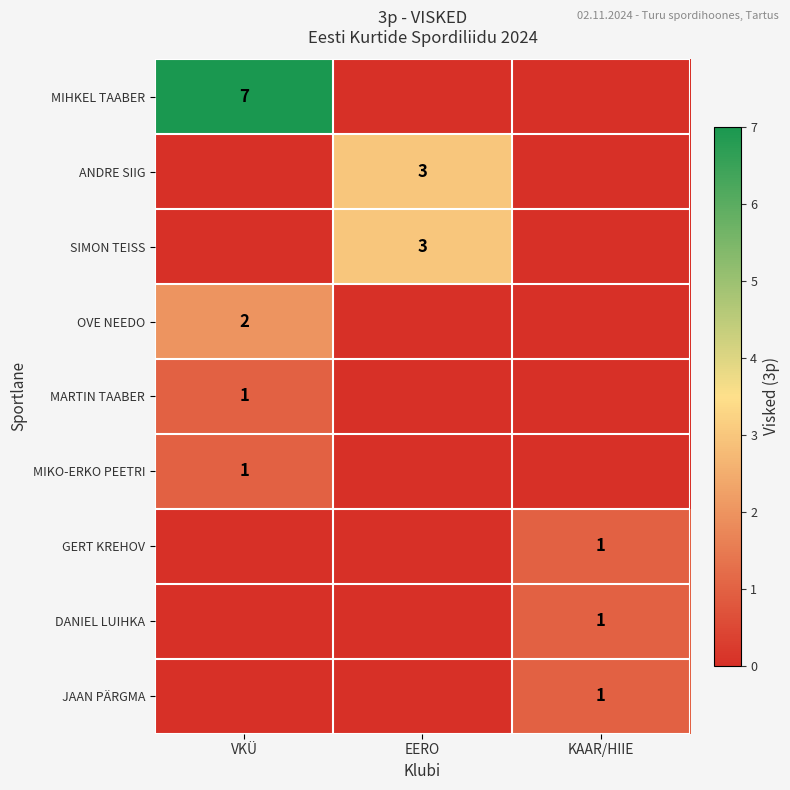

Is it true that MARTIN TAABER equals 1 at VKÜ?

True